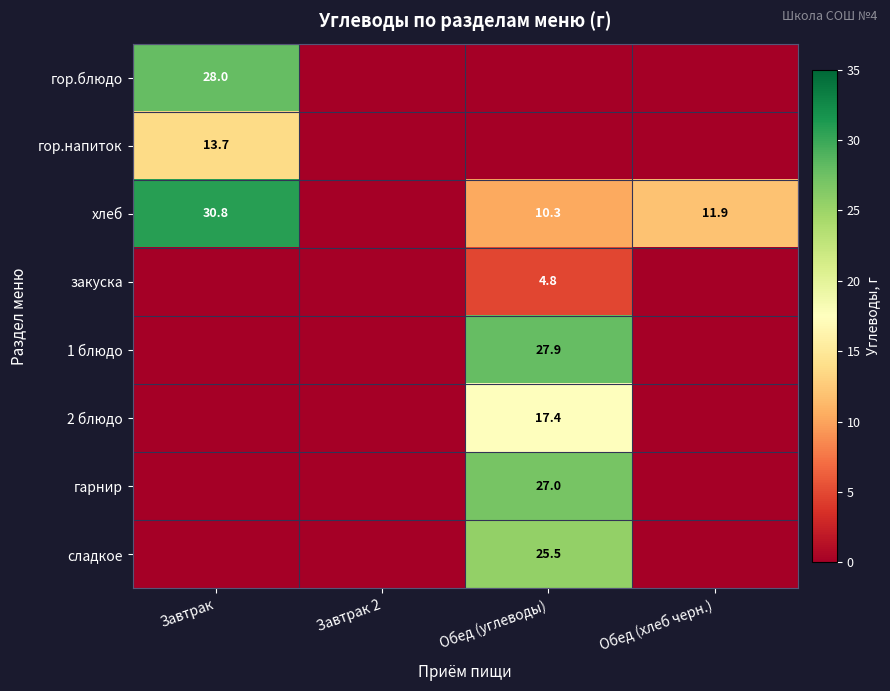

True or false: хлеб has a value of 11.9 at Обед (хлеб черн.).

True